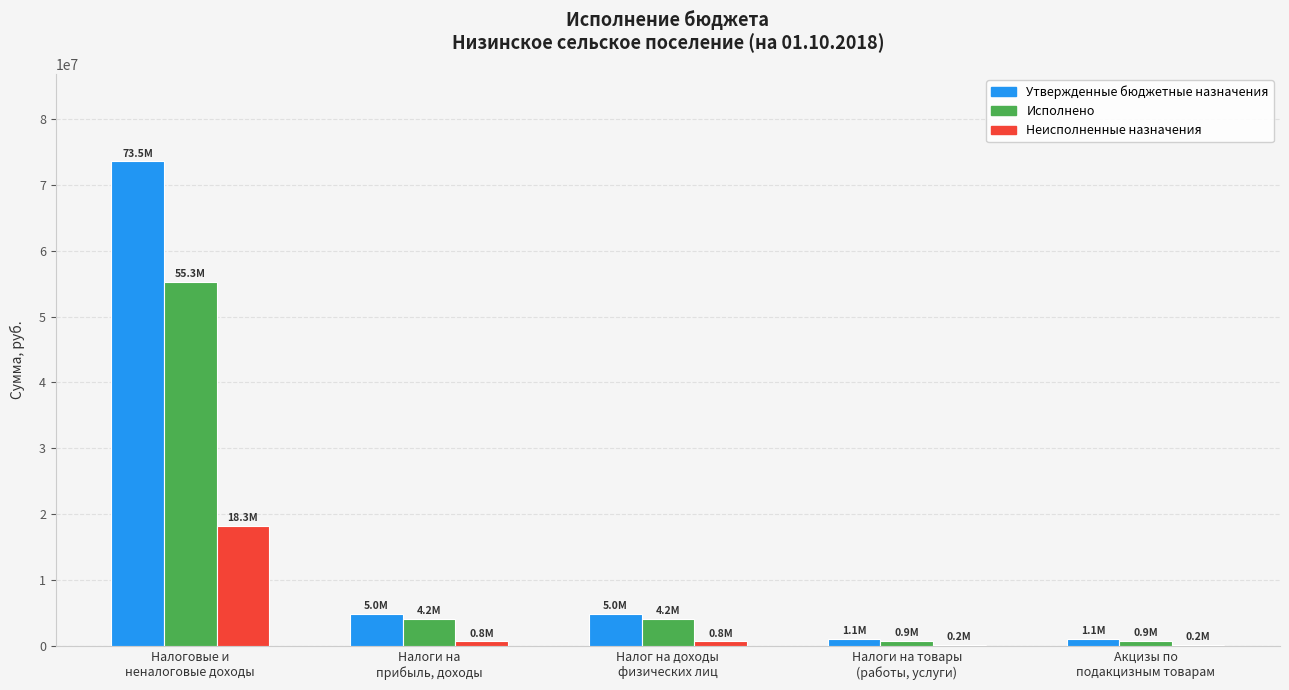

What are all the series names shown in the legend?

Утвержденные бюджетные назначения, Исполнено, Неисполненные назначения